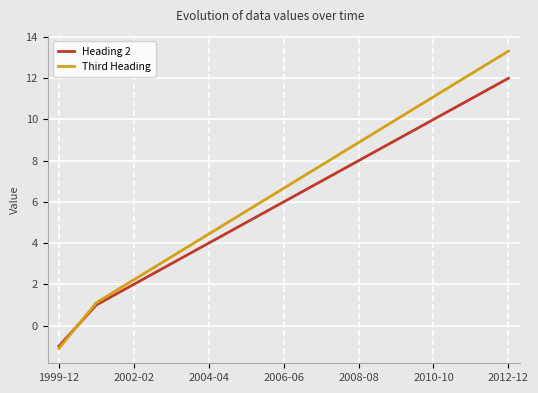

What is the maximum value shown in the chart?

13.3